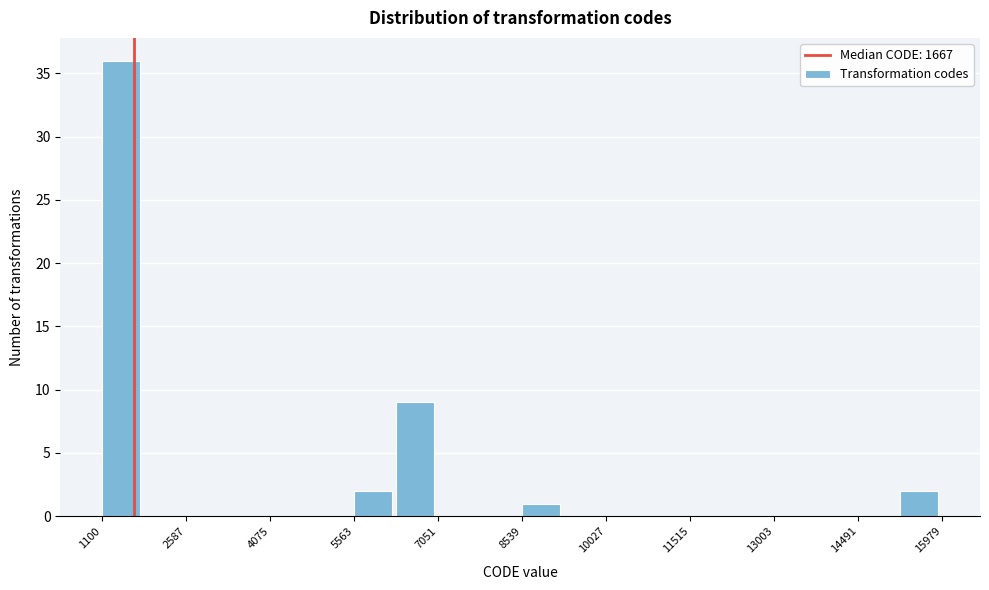

Around what value on the x-axis is the tallest bar? Give the approximate position of its centre, as read against the axis.

1400